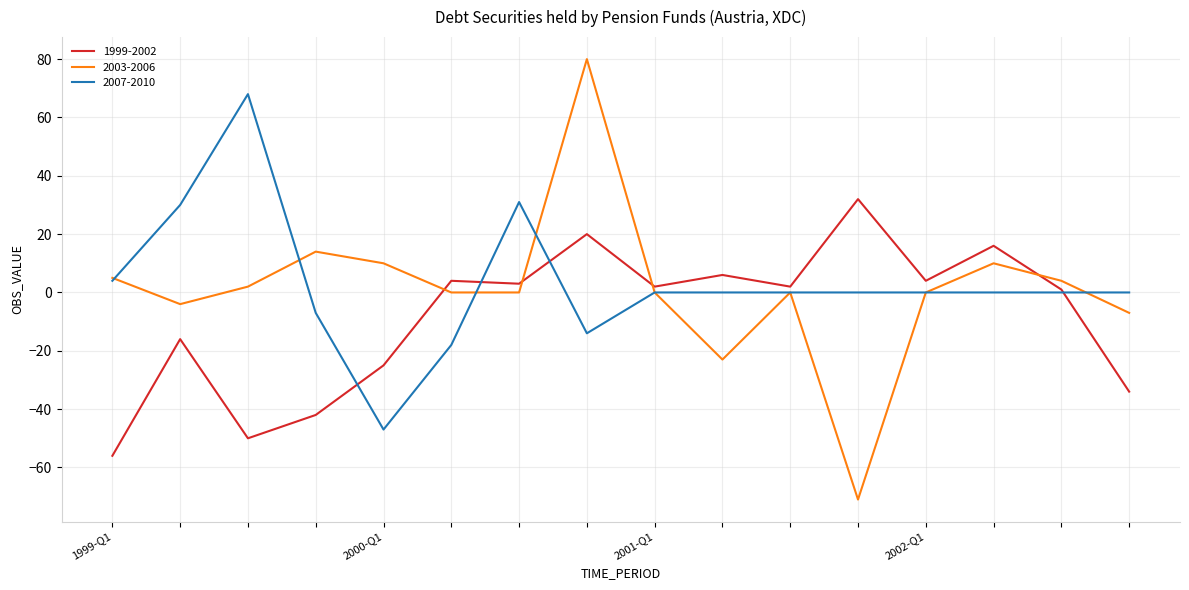

What is the average value of the 2003-2006 series?

1